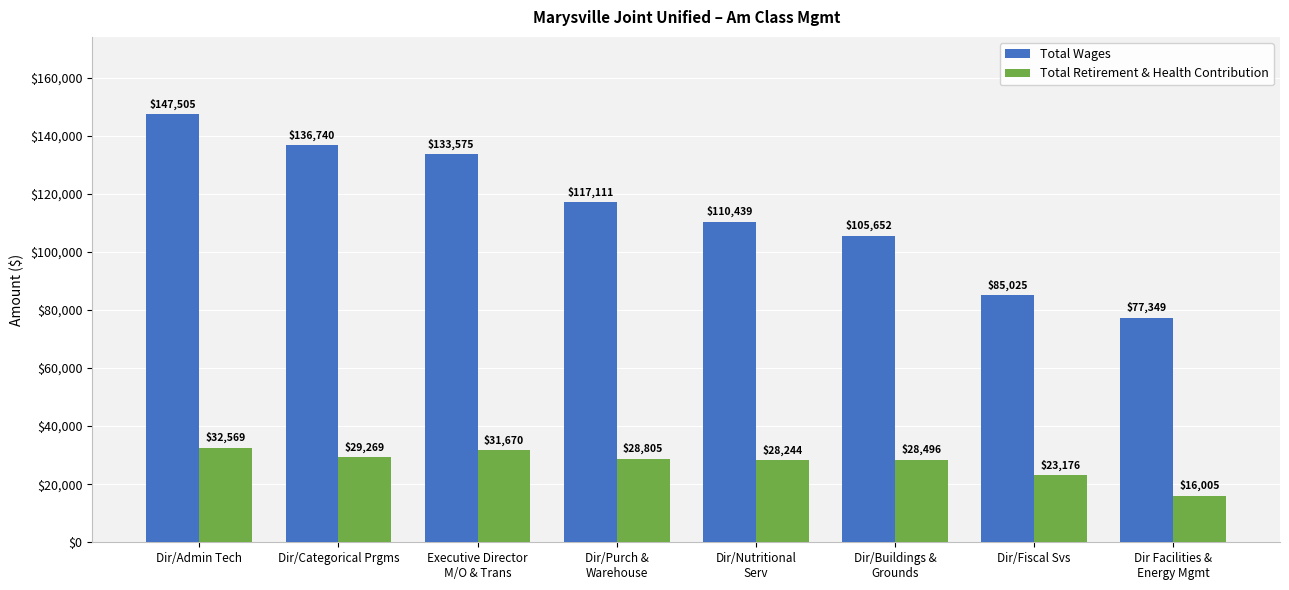

Is it true that Total Wages equals 136740 at Dir/Categorical Prgms?

True